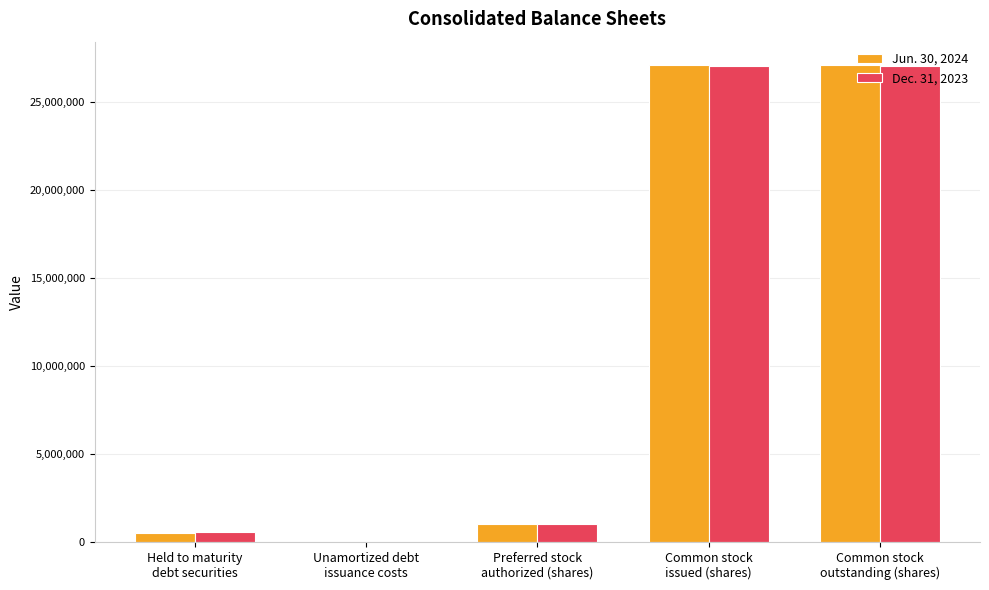

How many series are shown in this chart?

2